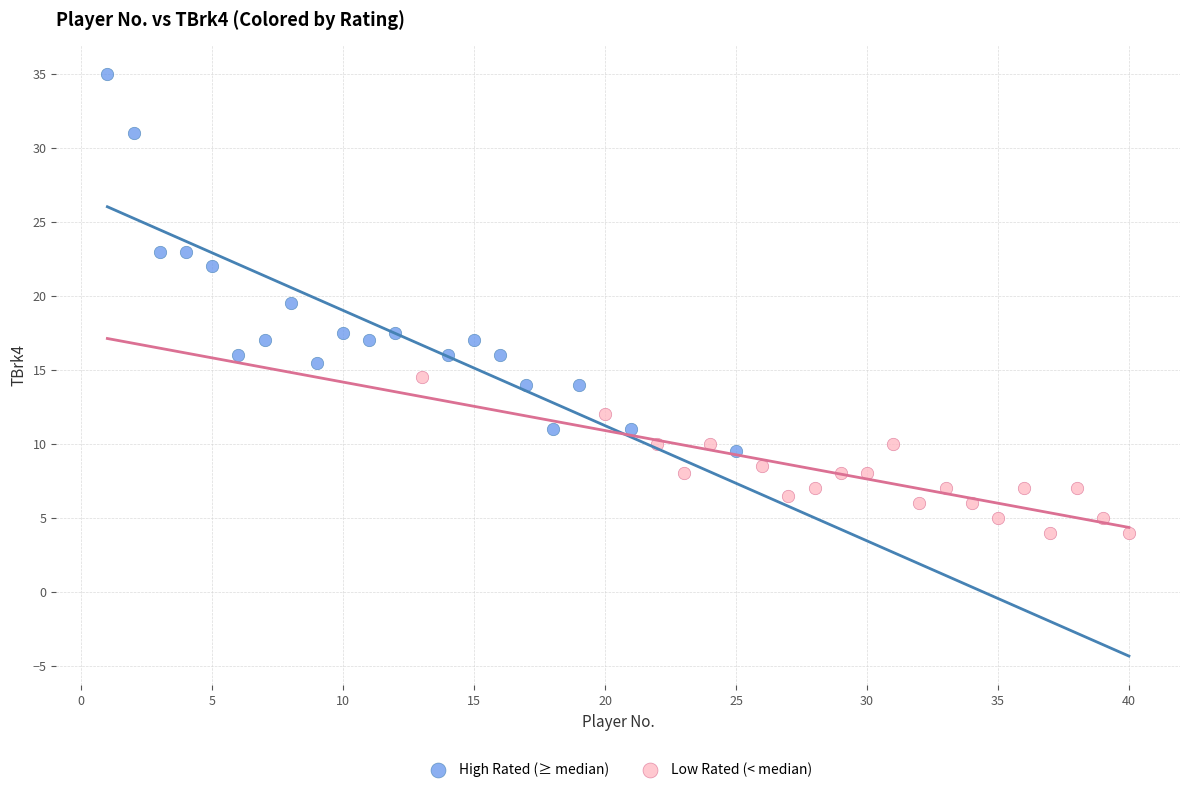

Which series reaches the maximum Y coordinate?

High Rated (≥ median)